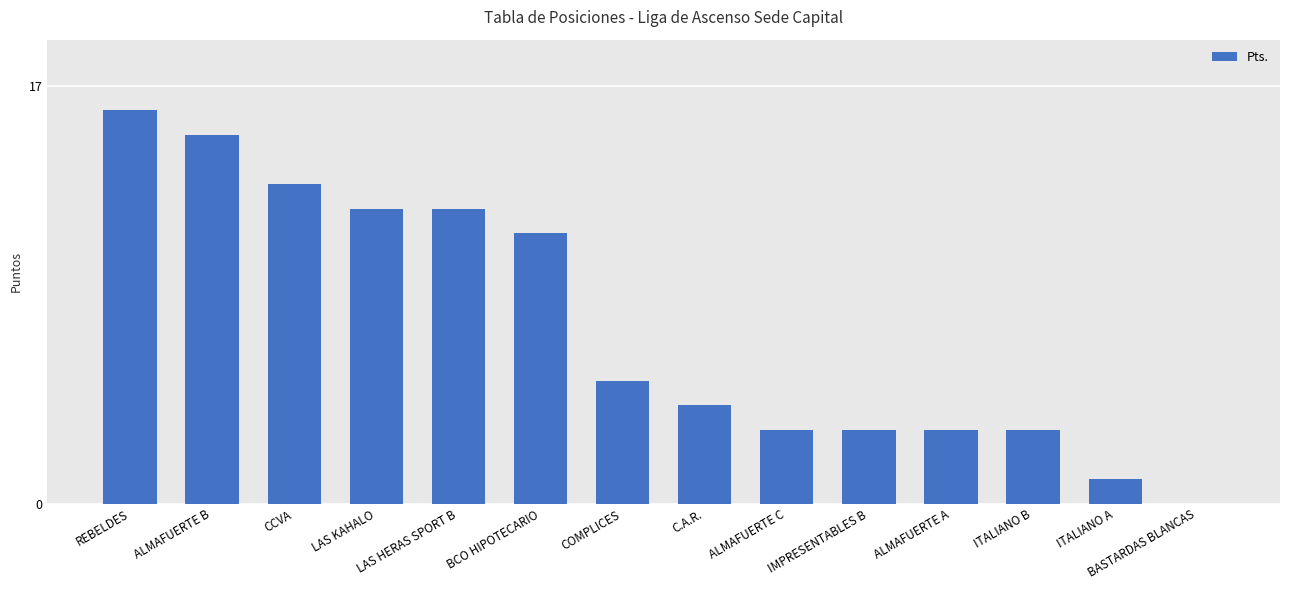

The value at ALMAFUERTE B is 15. True or false?

True